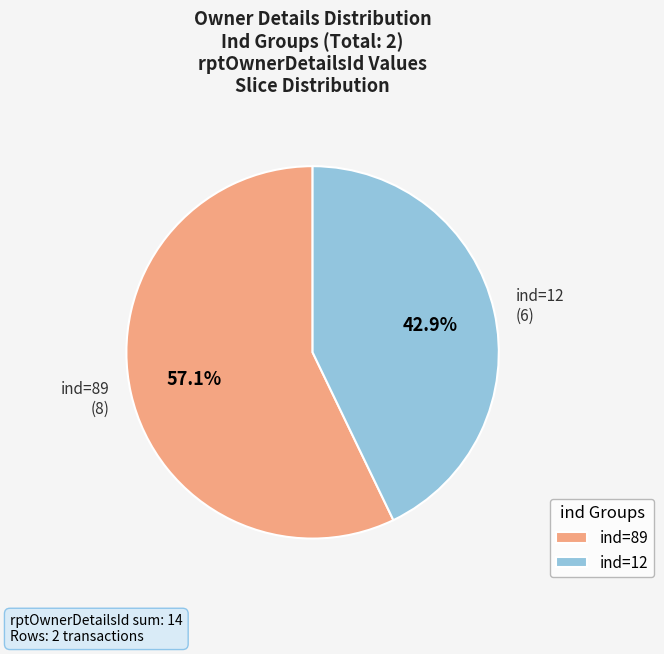

What is the total percentage of ind=12 (6) and ind=89 (8)?

100.0%